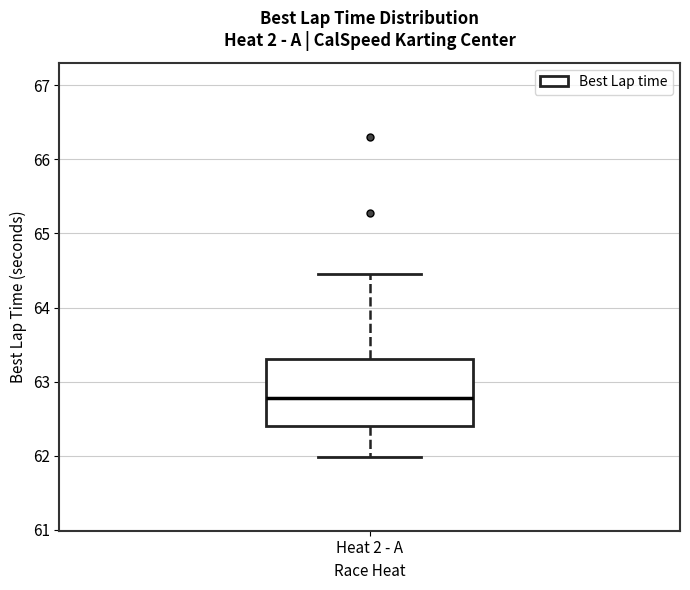

Transcribe this box plot: give where the median line is, the range the box spans, and where the two whiskers end, as read against the y-axis. The values are not printed on the chart, so give them approximately, as read against the axis.

median 62.8, box 62.4 to 63.3, whiskers 62.0 to 64.4